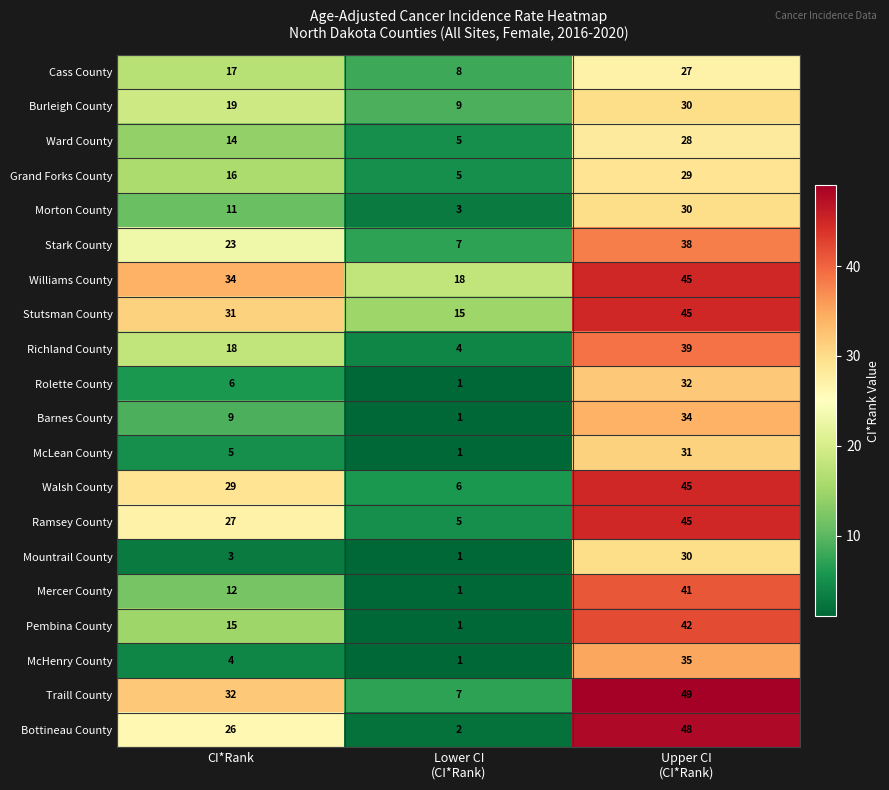

Between CI*Rank and Lower CI
(CI*Rank), which series saw the biggest shift?

Traill County